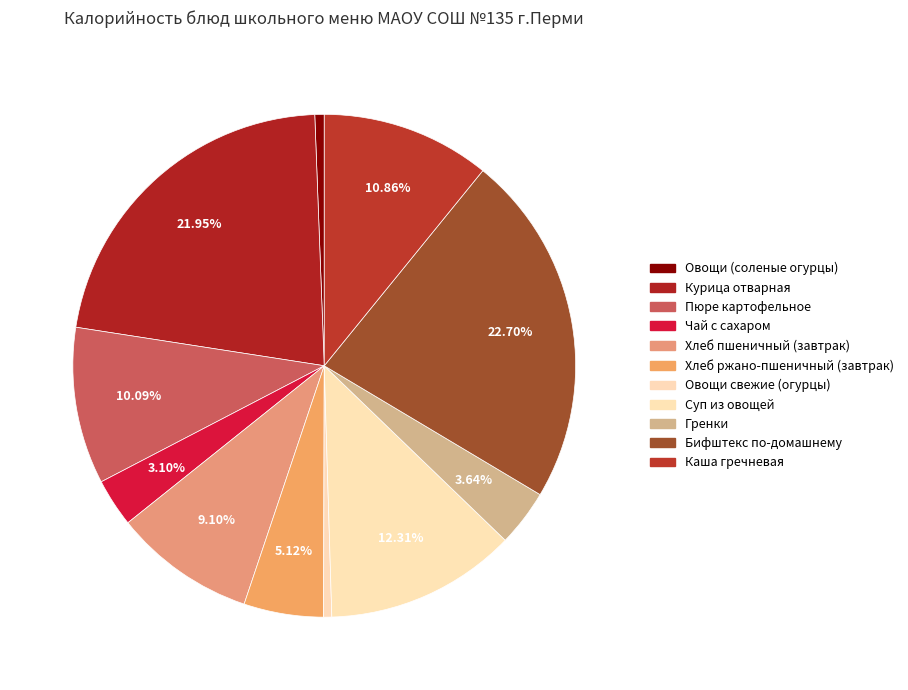

True or false: Овощи свежие (огурцы) accounts for 1% of the total.

True